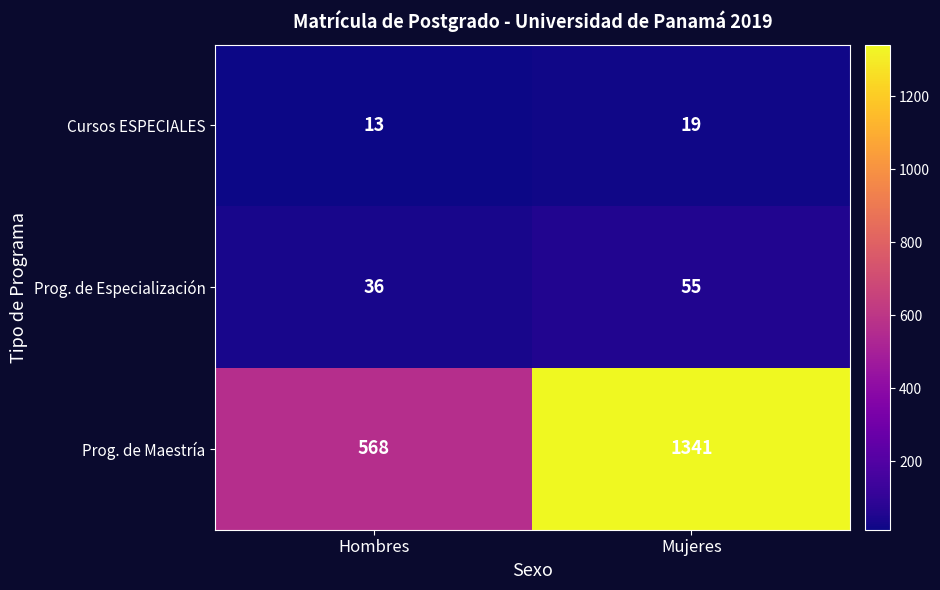

The Prog. de Especialización series shows 26 at Mujeres. True or false?

False